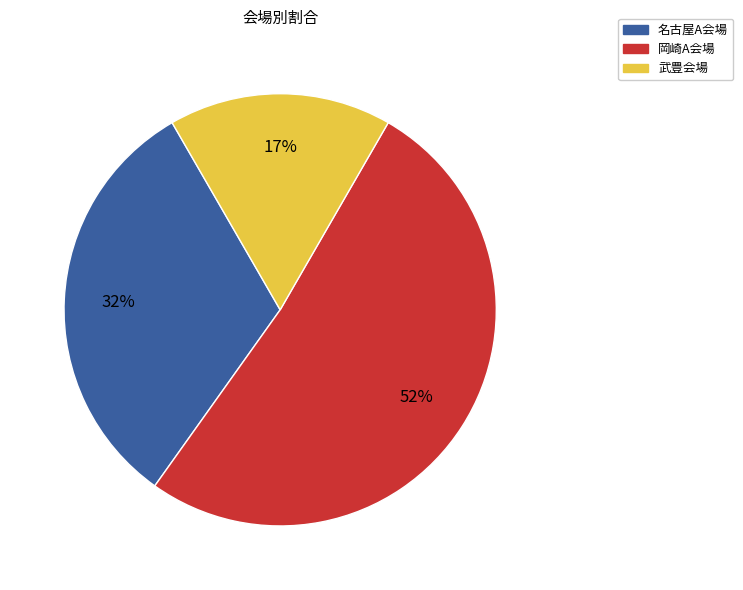

Does any single category account for the majority?

Yes